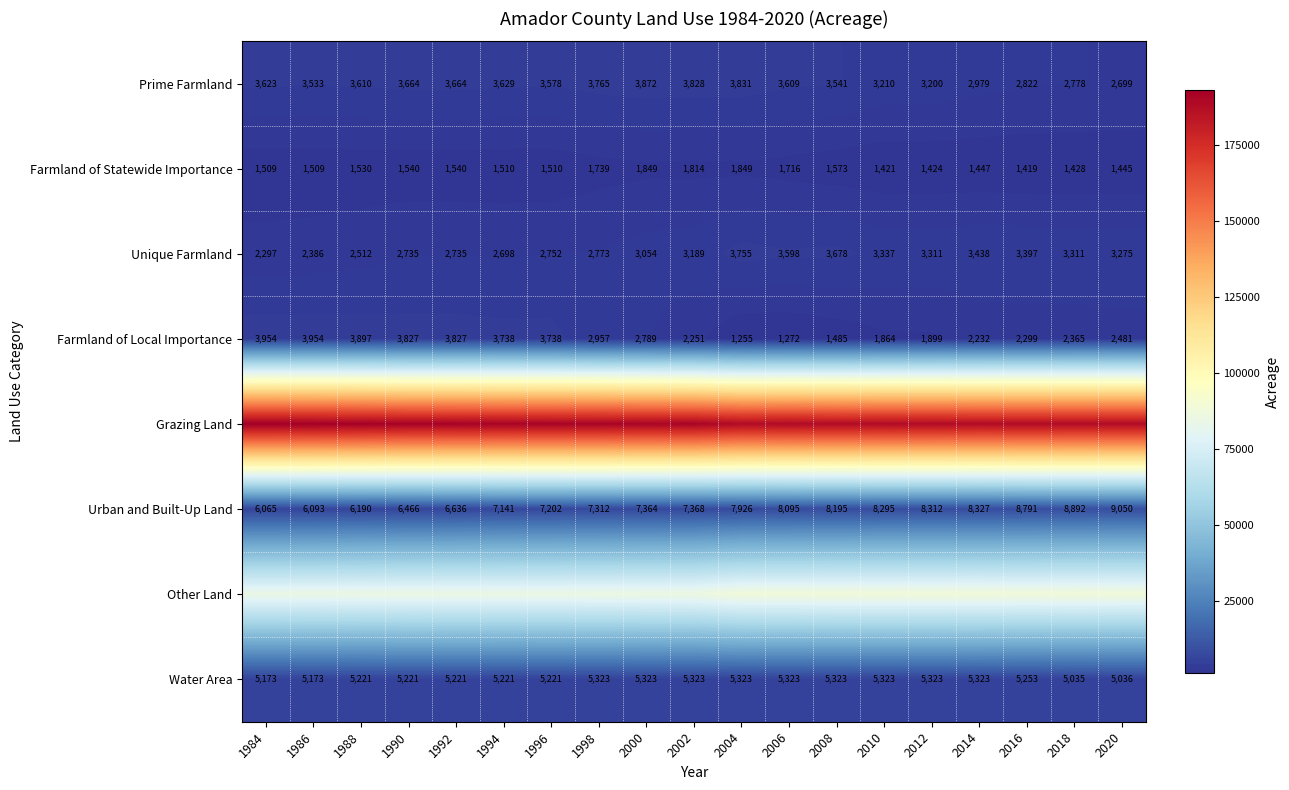

Is the value of Farmland of Local Importance at 1998 greater than the value of Prime Farmland at 2010?

No